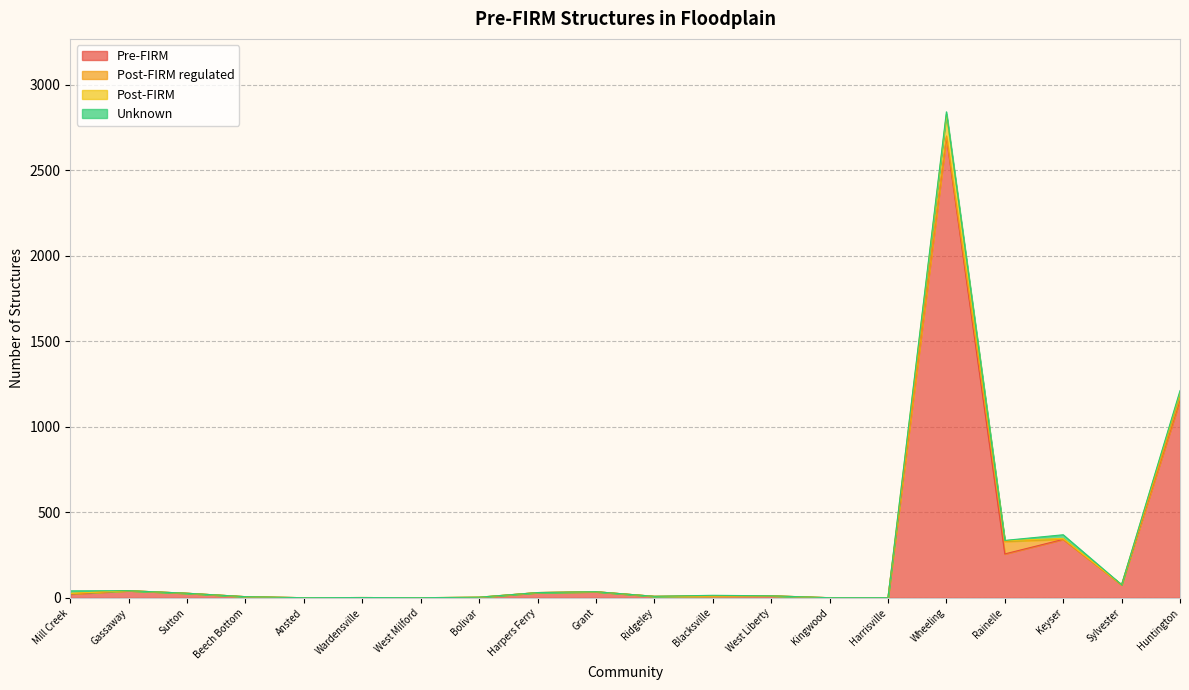

At which label does Pre-FIRM reach its peak?

Wheeling